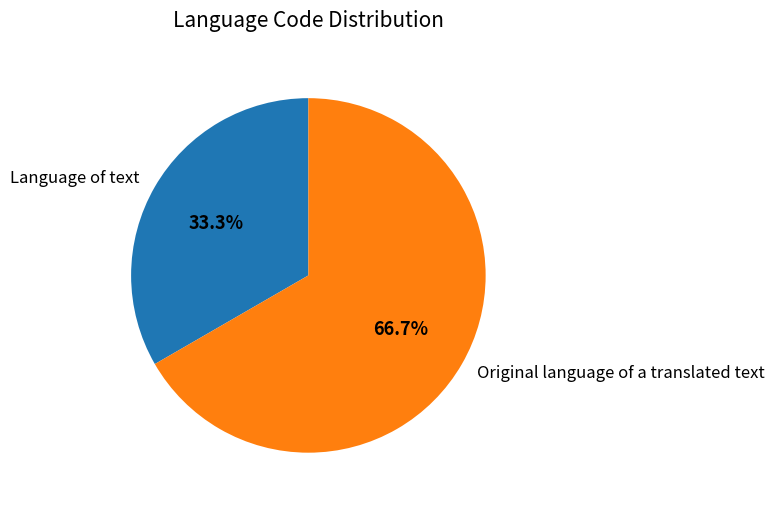

Do Original language of a translated text and Language of text together represent more than half of the pie?

Yes